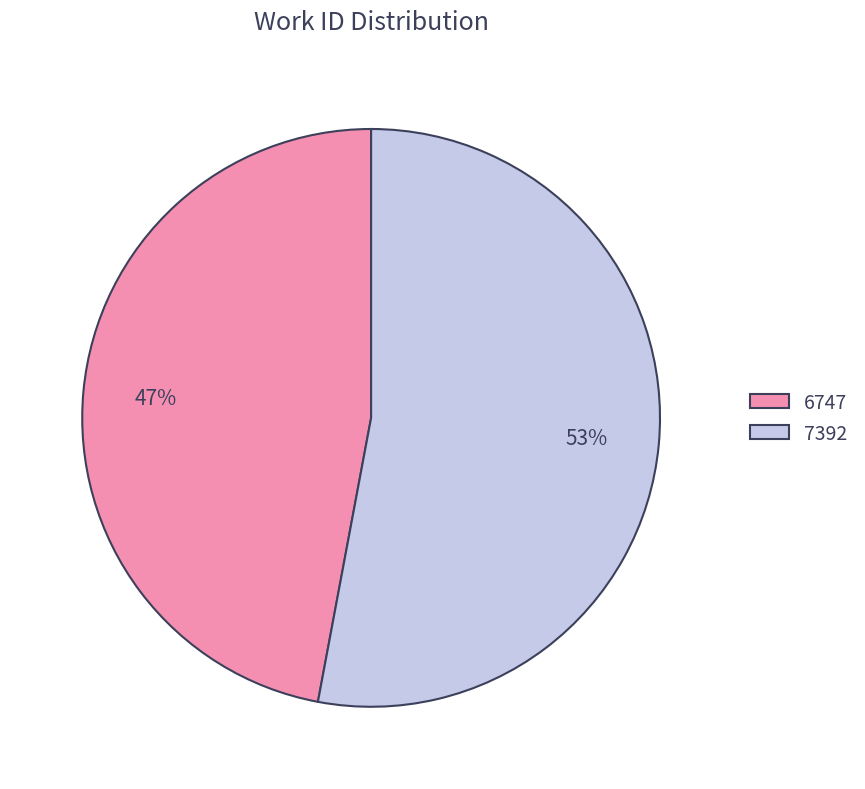

Count the number of slices in the pie.

2